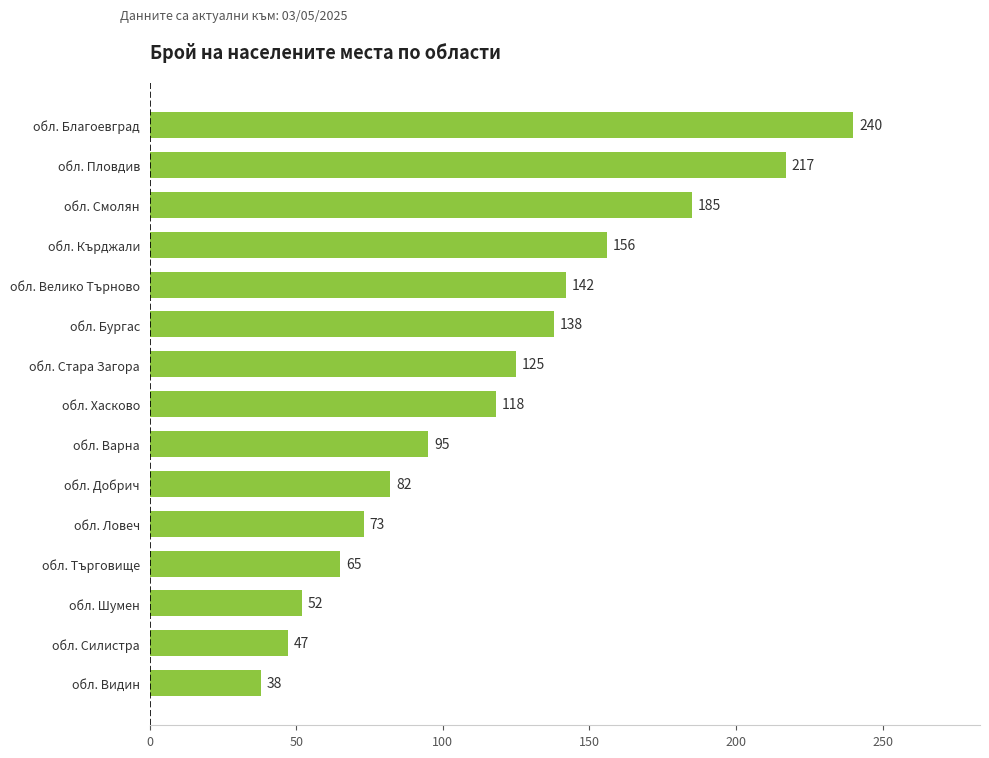

List the labels in order of value, largest first.

обл. Благоевград, обл. Пловдив, обл. Смолян, обл. Кърджали, обл. Велико Търново, обл. Бургас, обл. Стара Загора, обл. Хасково, обл. Варна, обл. Добрич, обл. Ловеч, обл. Търговище, обл. Шумен, обл. Силистра, обл. Видин